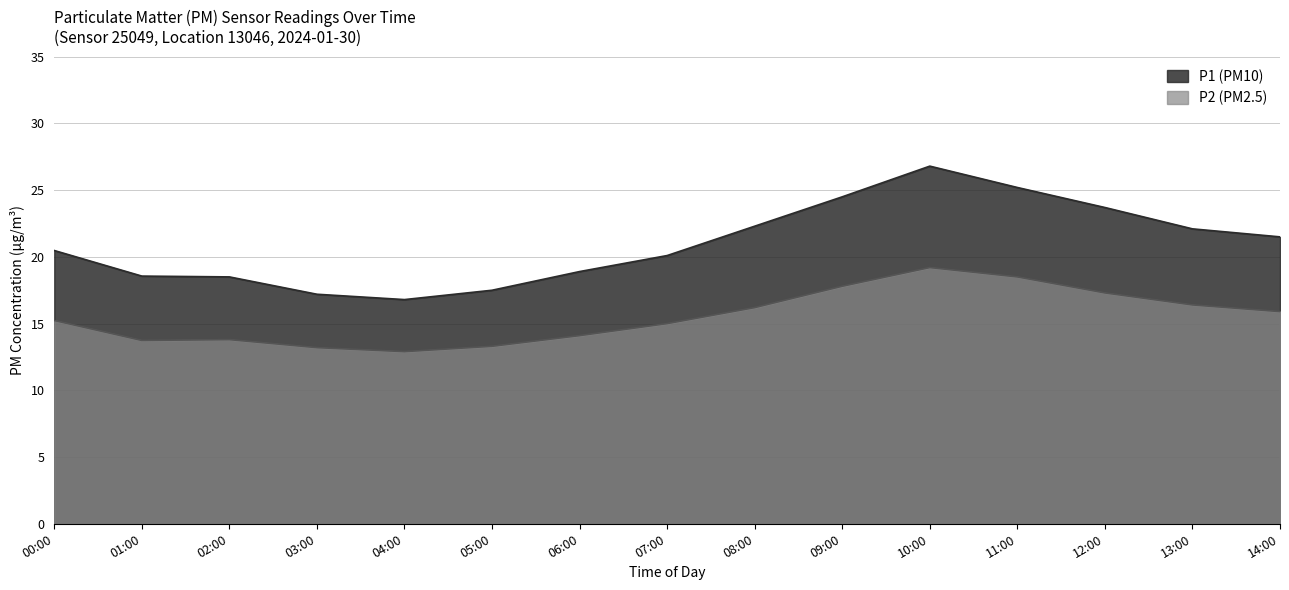

At 14:00, list the series in order from largest to smallest.

P1 (PM10), P2 (PM2.5)